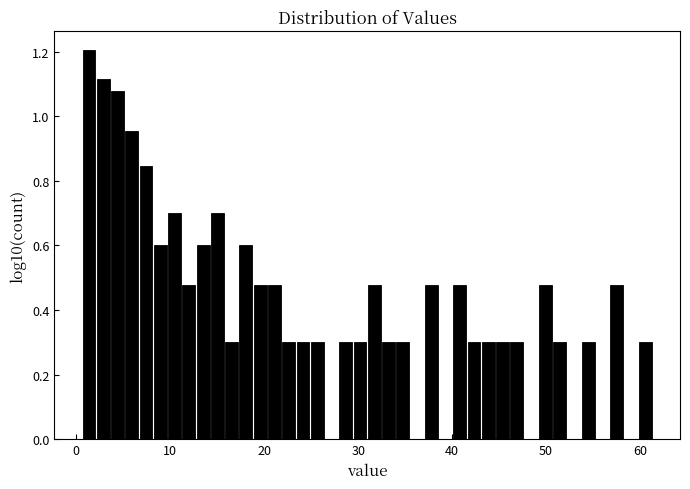

Read against the x-axis, roughly where is the centre of the tallest bar?

1